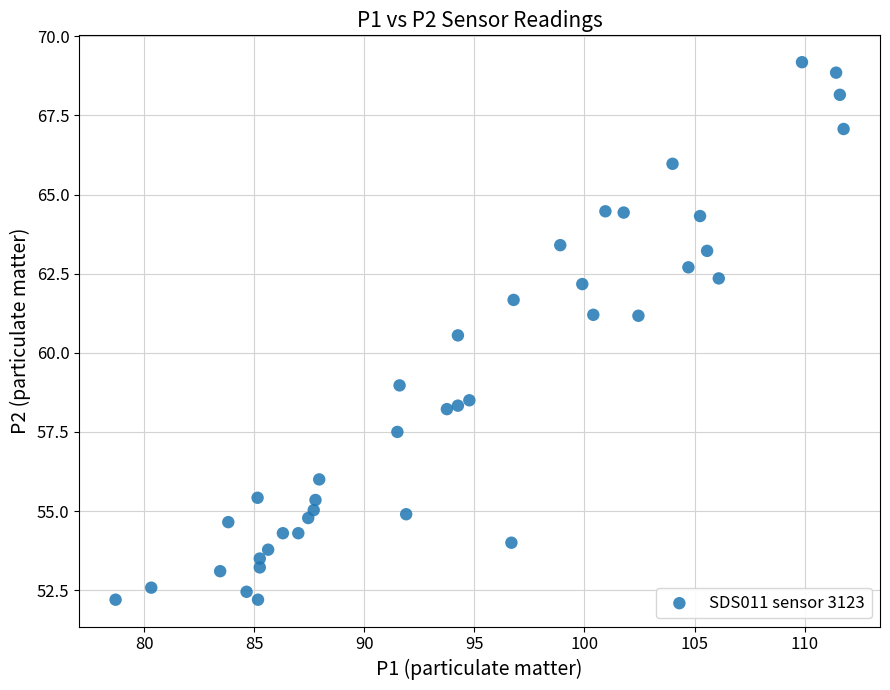

What is the range of Y values (max minus min)?

17.0